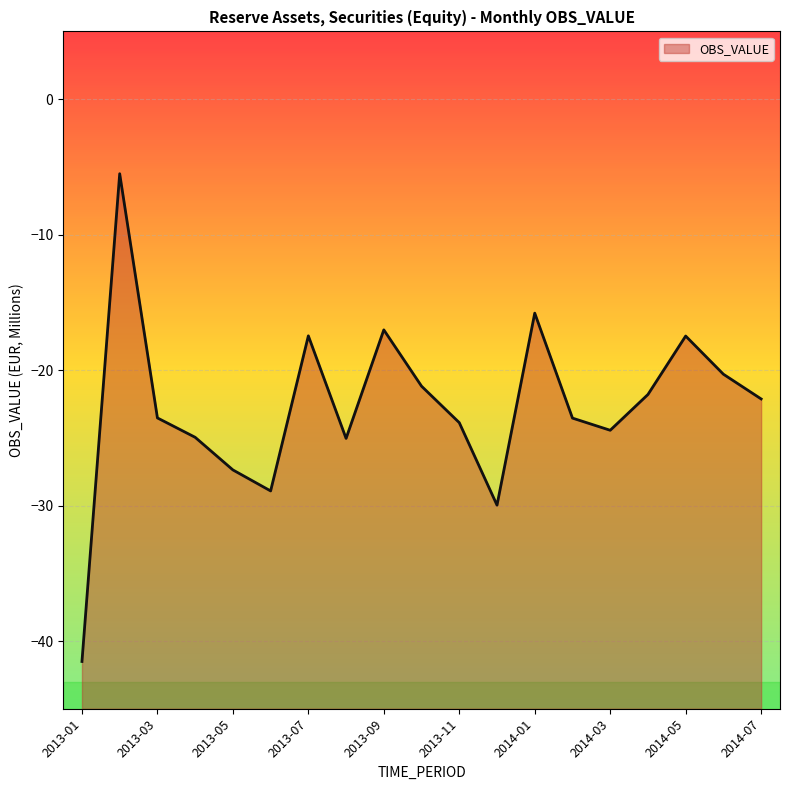

What is the label of the 4th point from the right?

2014-04